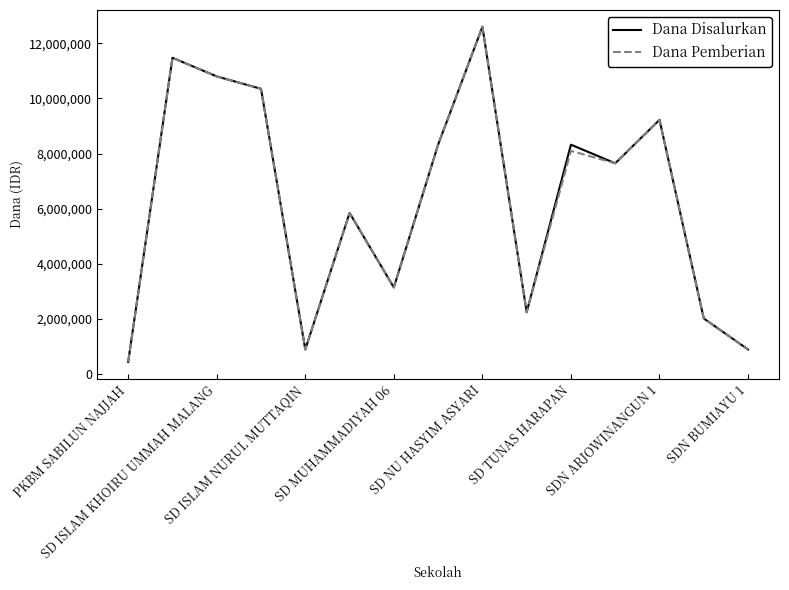

How many interior local peaks does the Dana Pemberian series have?

5